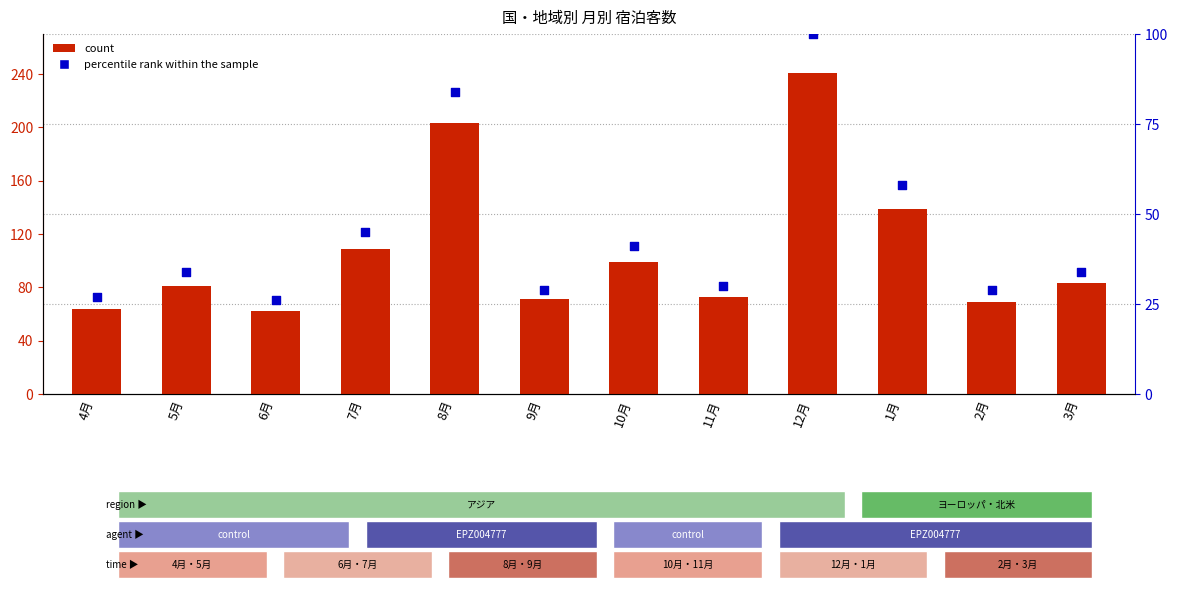

What is the total value across all series at 4月?

91